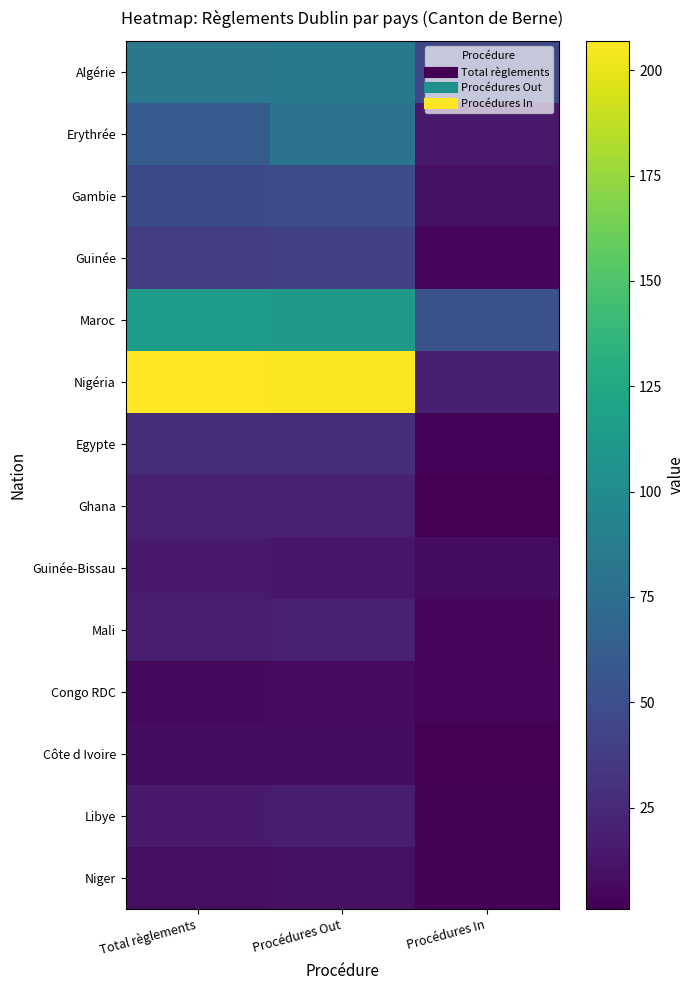

How many distinct data groups are displayed?

14